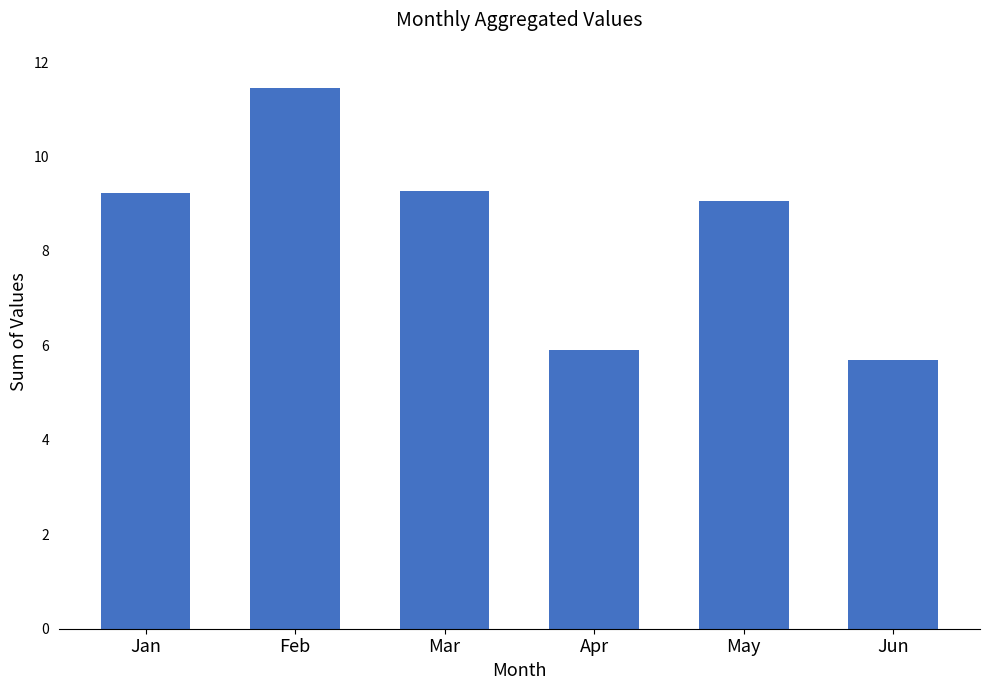

What is the difference between the values at Apr and May?

3.2